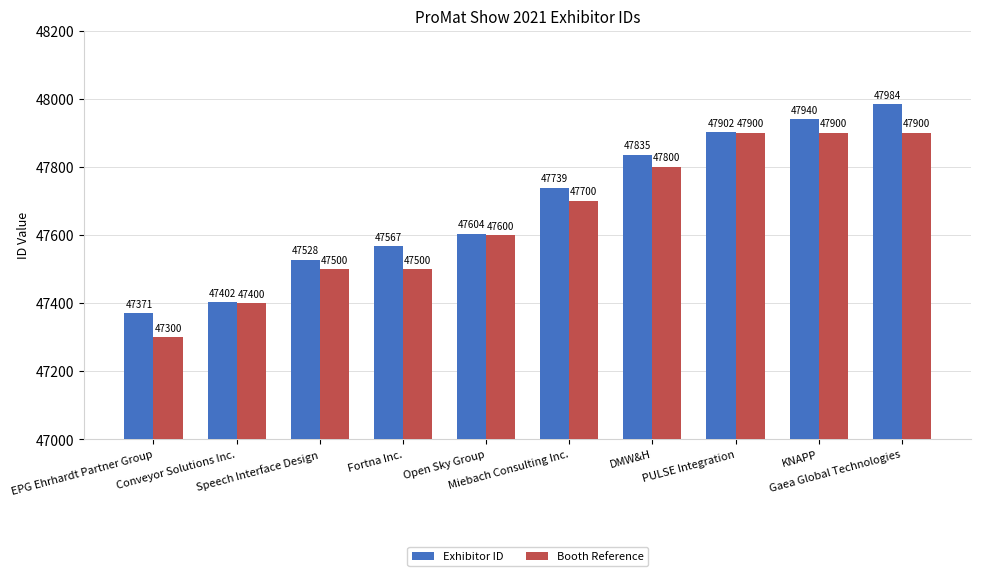

Which series has the largest total across all categories?

Exhibitor ID